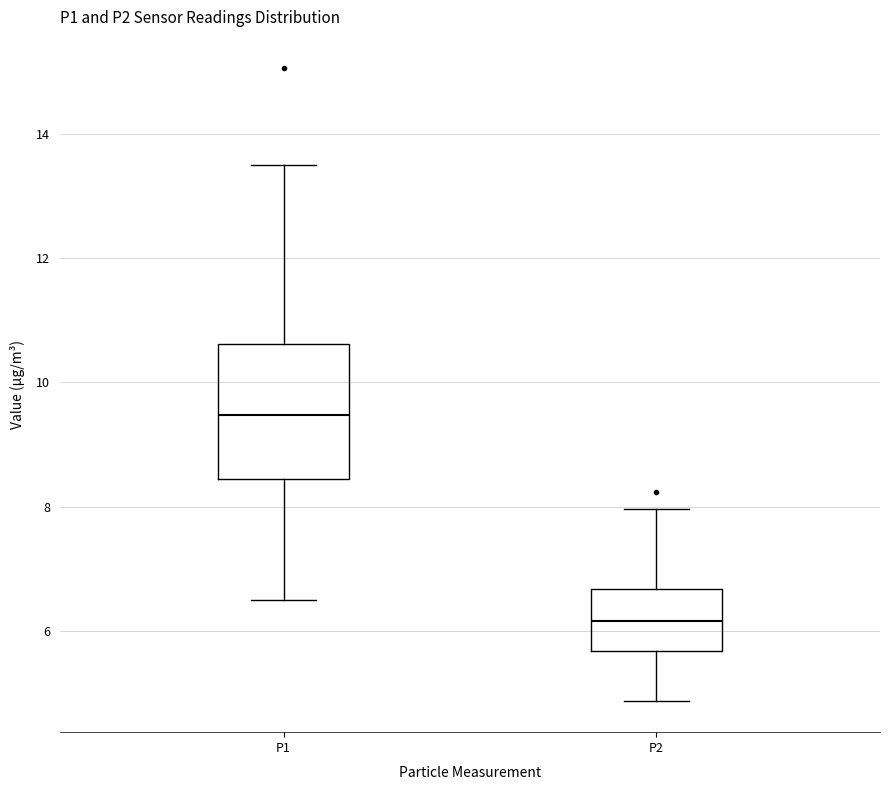

Where is the upper edge of the box for P1 on the y-axis? The values are not printed on the chart, so give them approximately, as read against the axis.

10.6